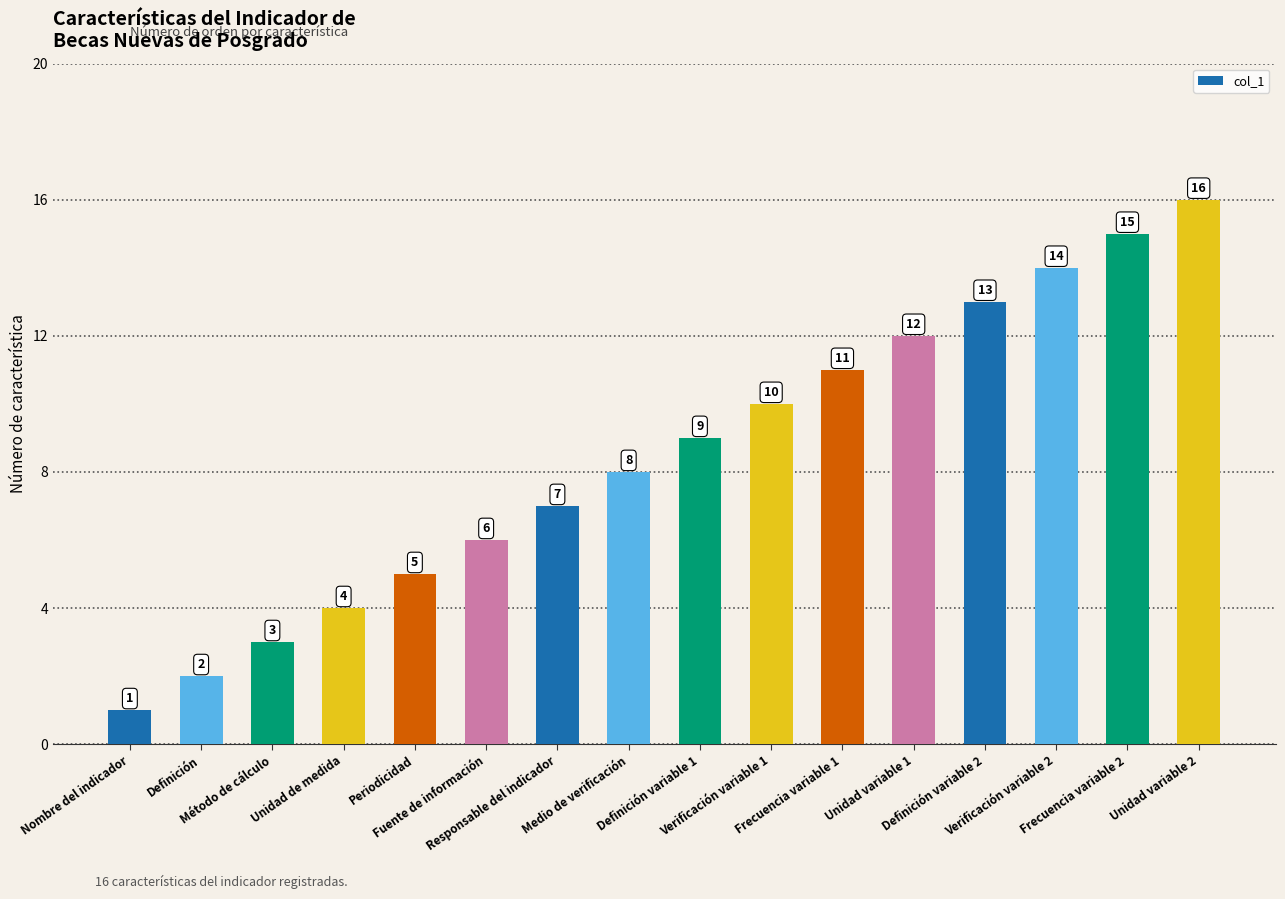

What is the difference between the maximum and minimum values?

15